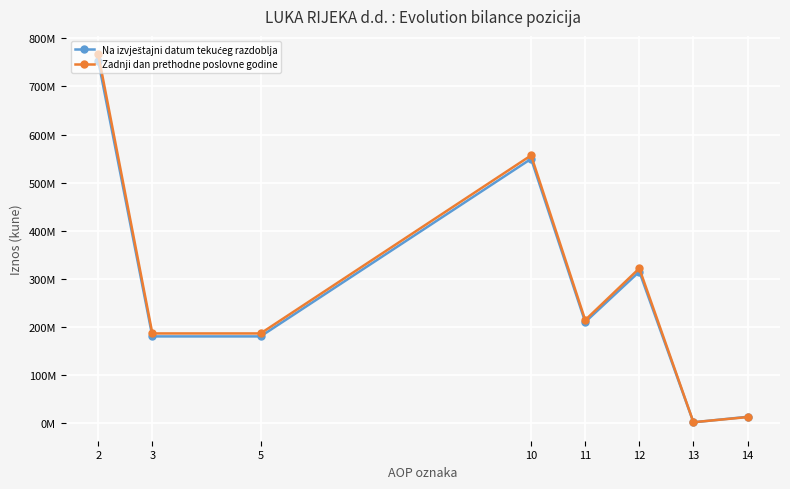

True or false: Zadnji dan prethodne poslovne godine has a value of 991096 at 13.

False